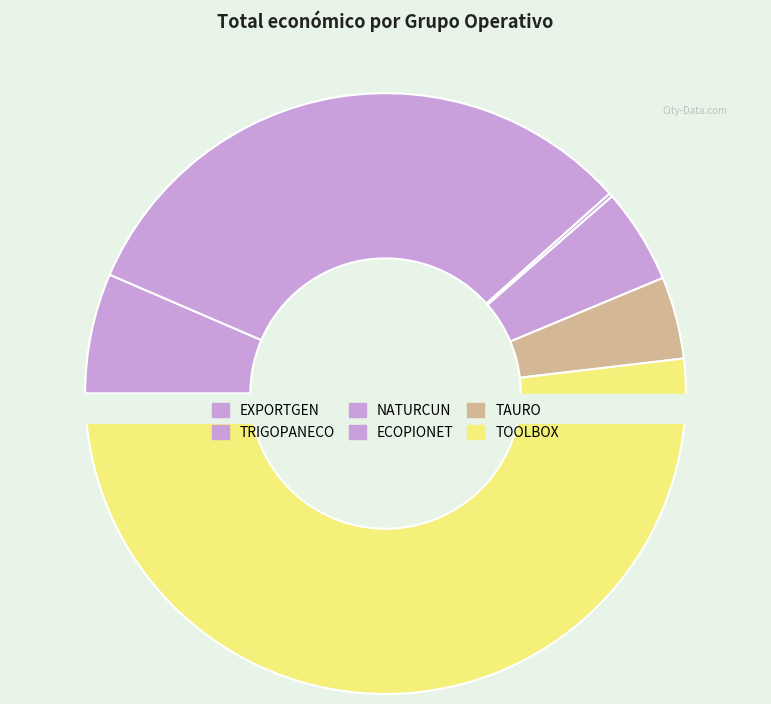

Does NATURCUN represent more than half of the total?

No